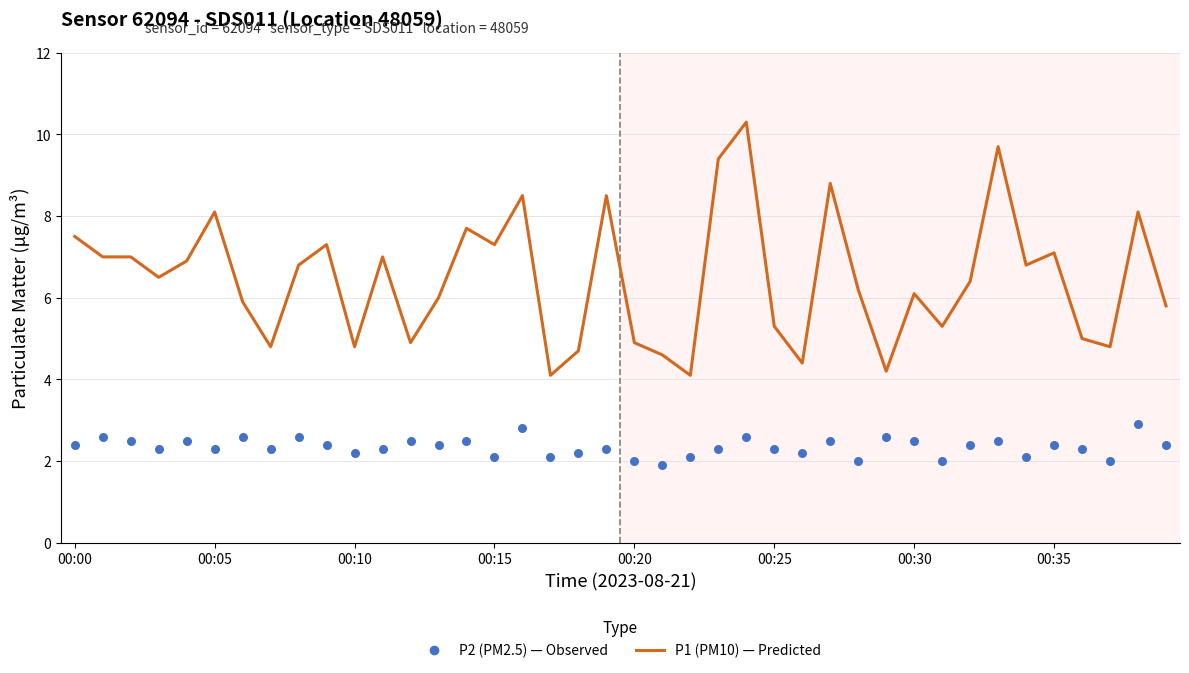

At how many categories does at least one series exceed 7?

13